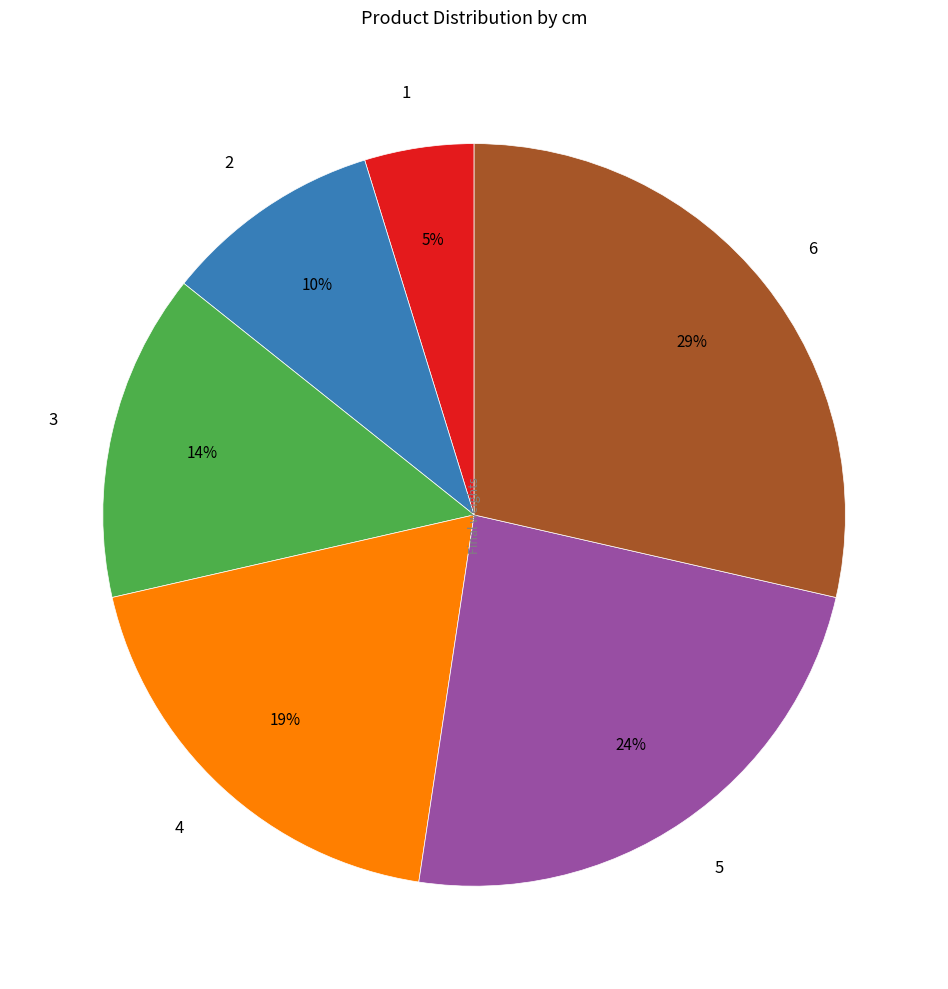

The 3 slice represents 14% of the pie. True or false?

True